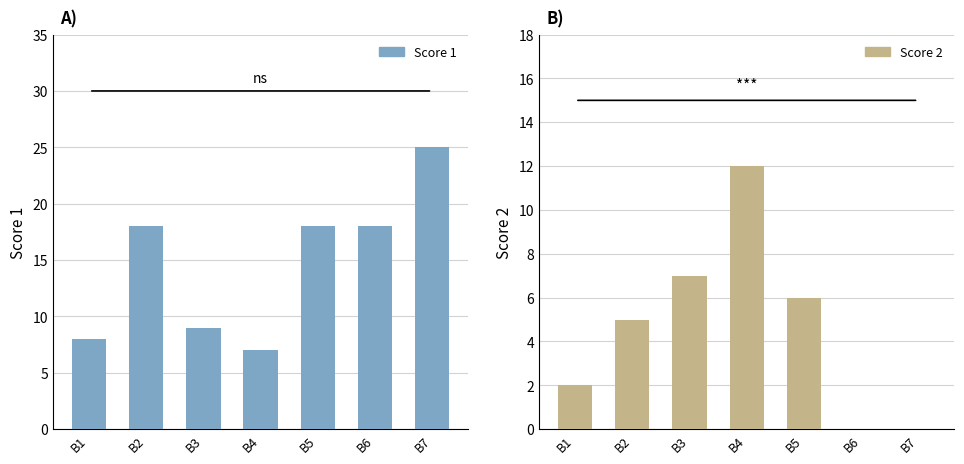

What is the sum of the Score 1 values at B1 and B7?

33